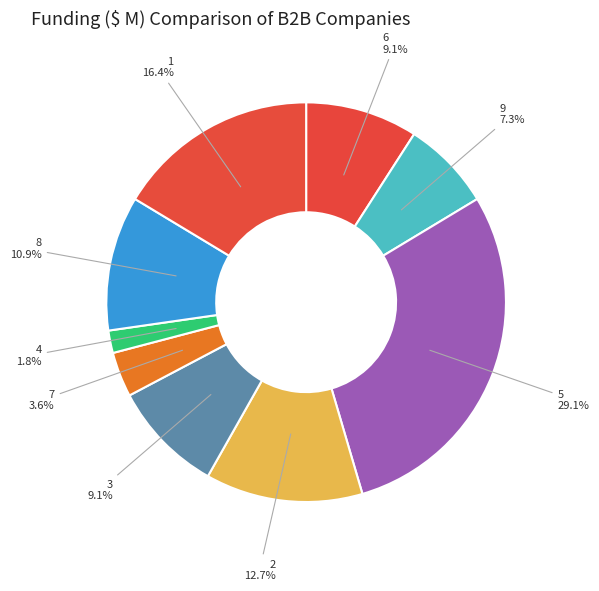

To the nearest percent, what percentage of the pie is 6?

9%